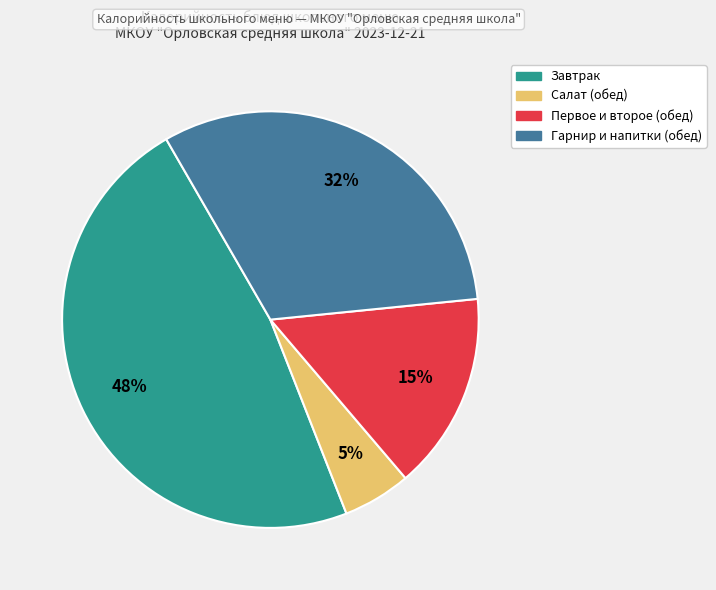

Count the number of slices in the pie.

4